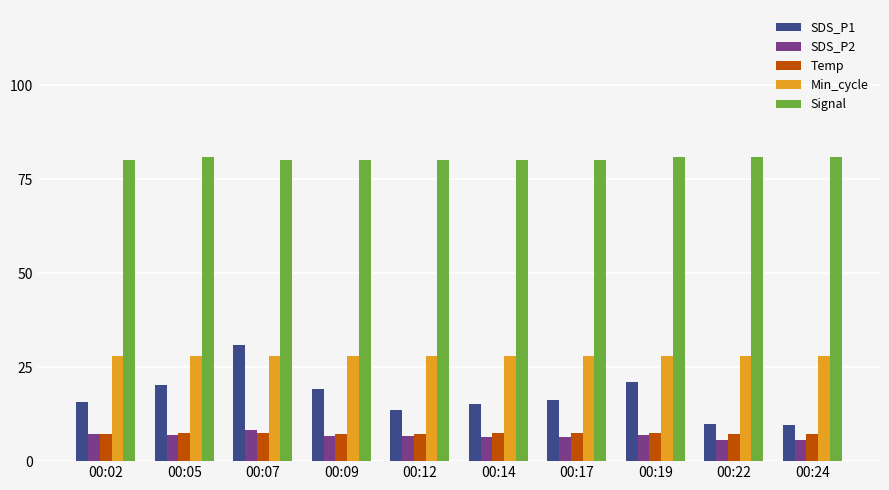

Which series has the widest spread of values?

SDS_P1